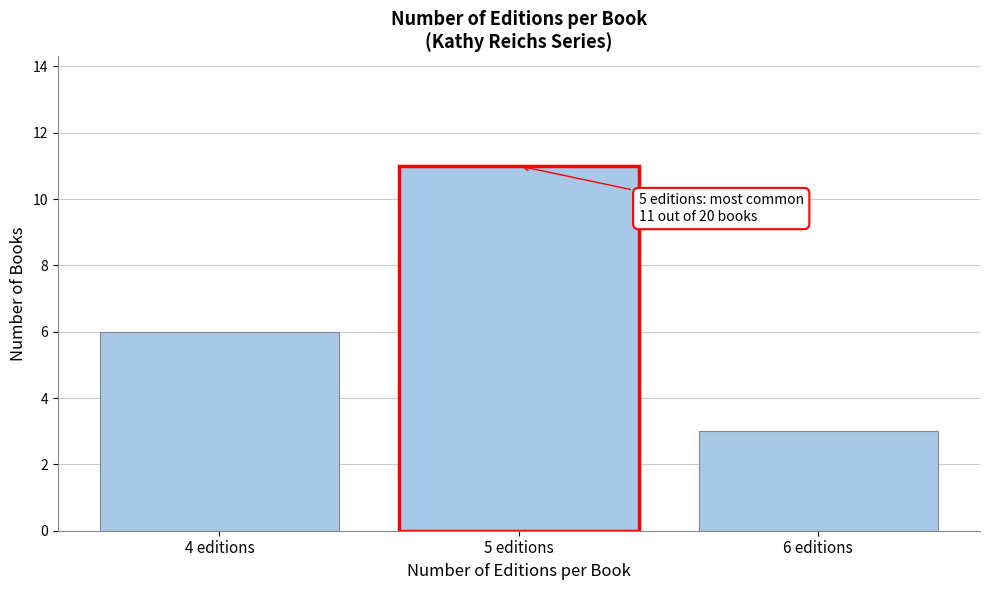

Reading right to left, transcribe all the data shown in this chart.

6 editions=3	5 editions=11	4 editions=6